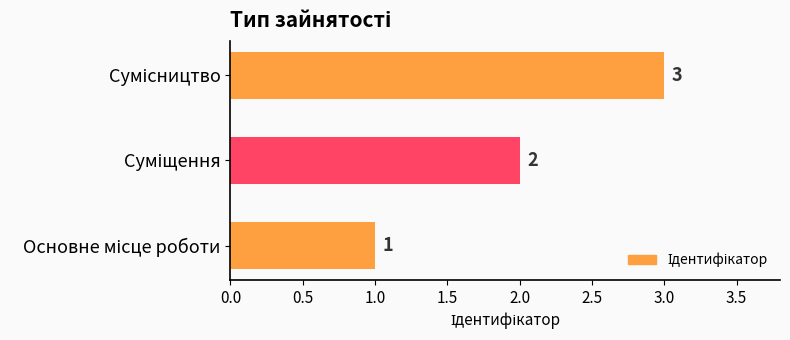

What is the smallest value displayed?

1